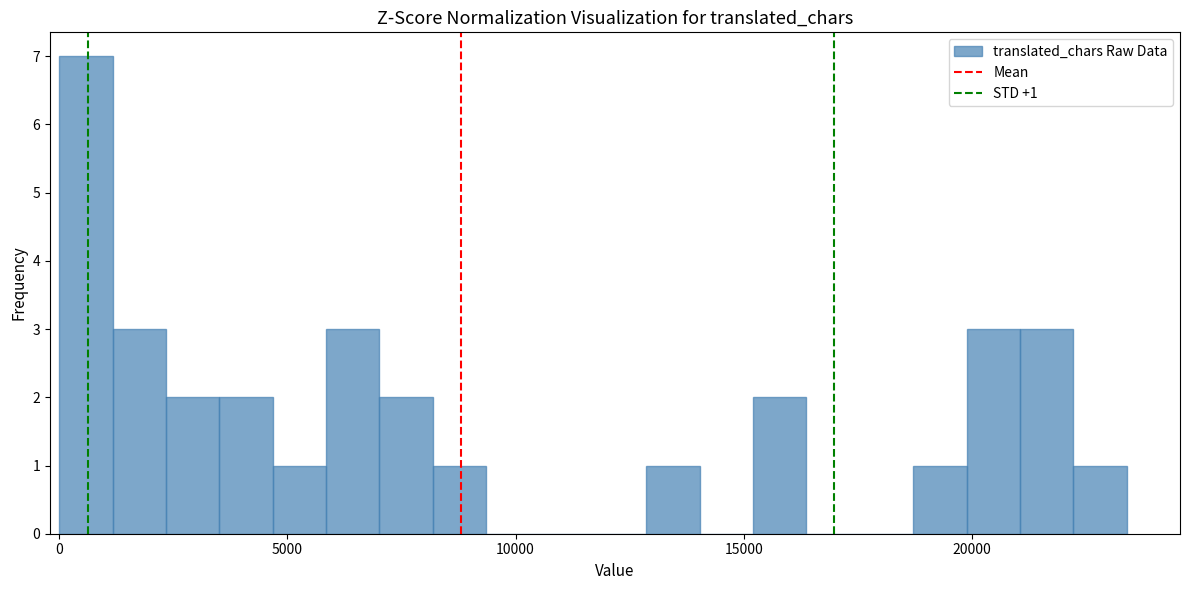

Around what value on the x-axis is the tallest bar? Give the approximate position of its centre, as read against the axis.

500